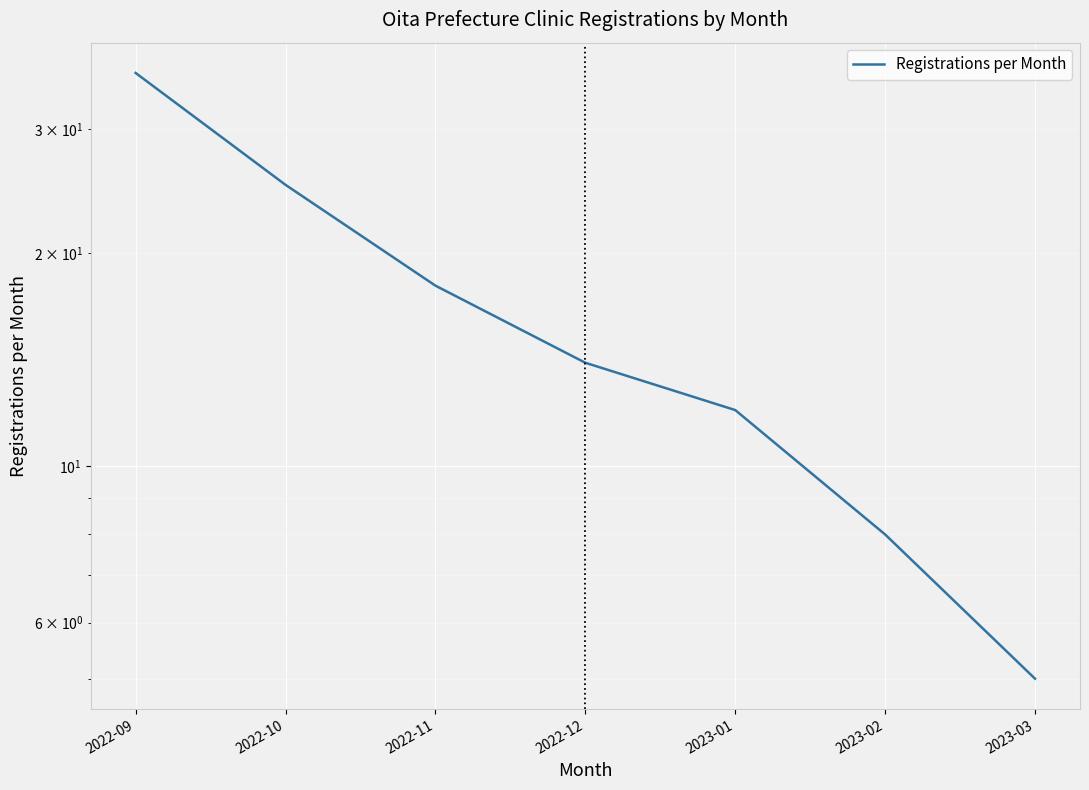

The chart shows a value of 11 at 2023-02. True or false?

False